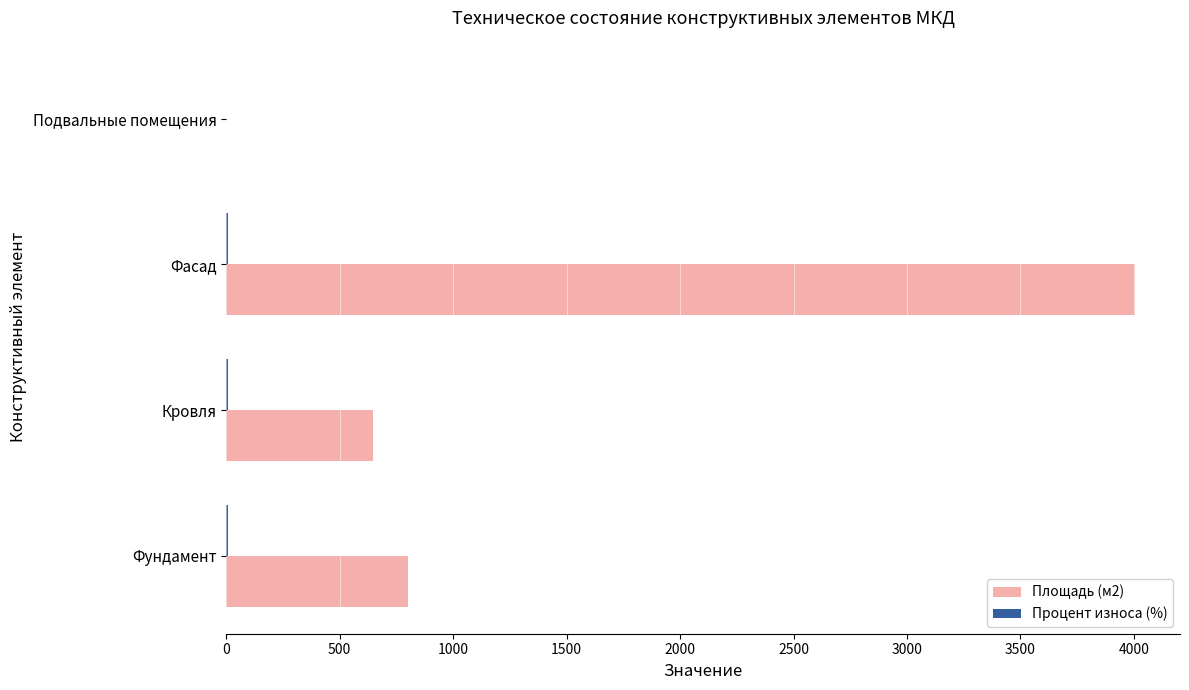

What is the maximum value shown in the chart?

4003.2